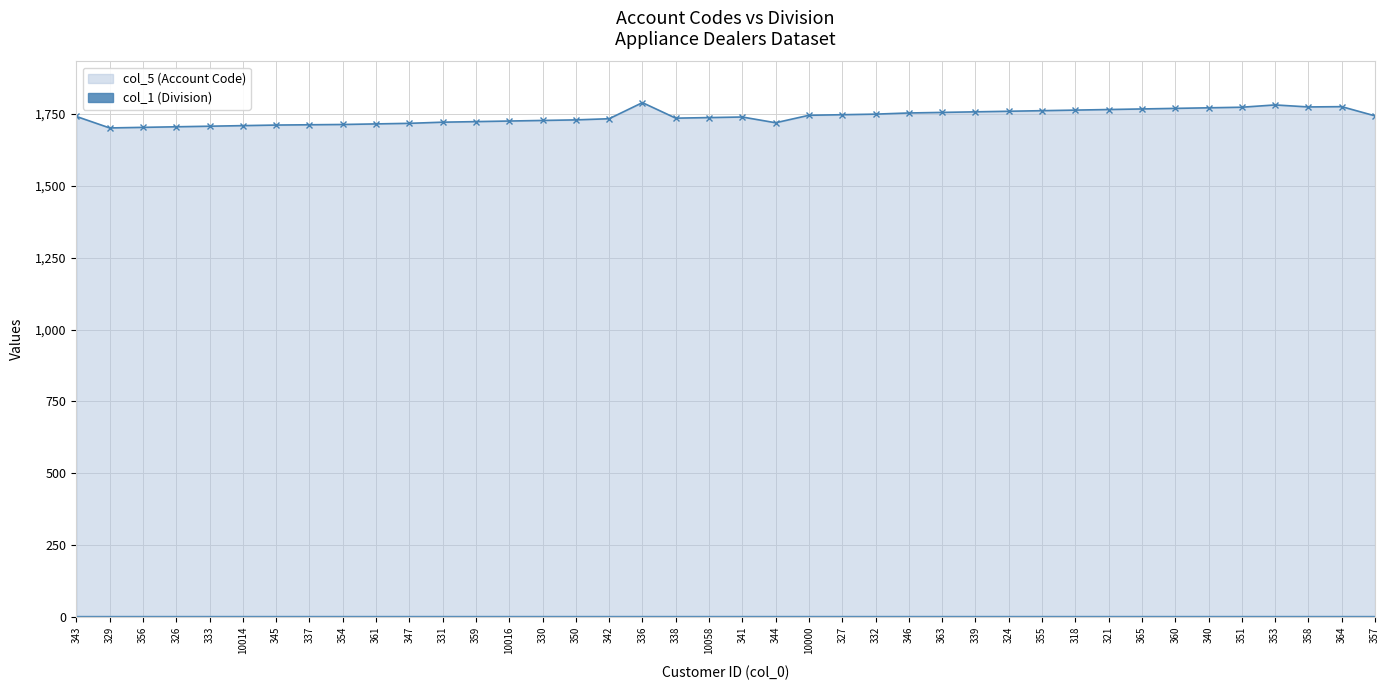

What is the sum of the values at 344 and 321?

3484